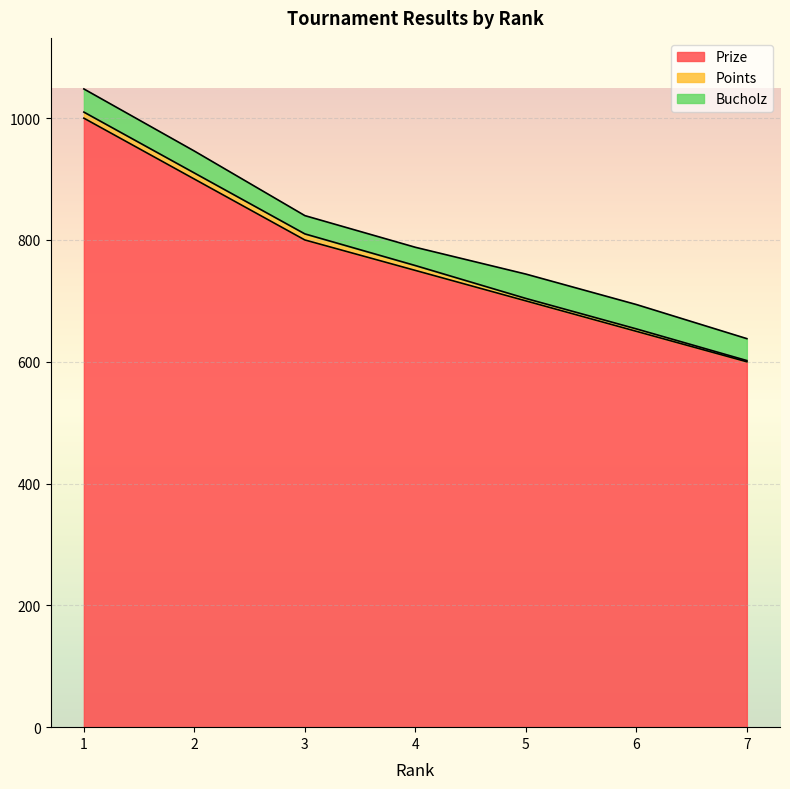

True or false: Points and Prize intersect in this chart.

False